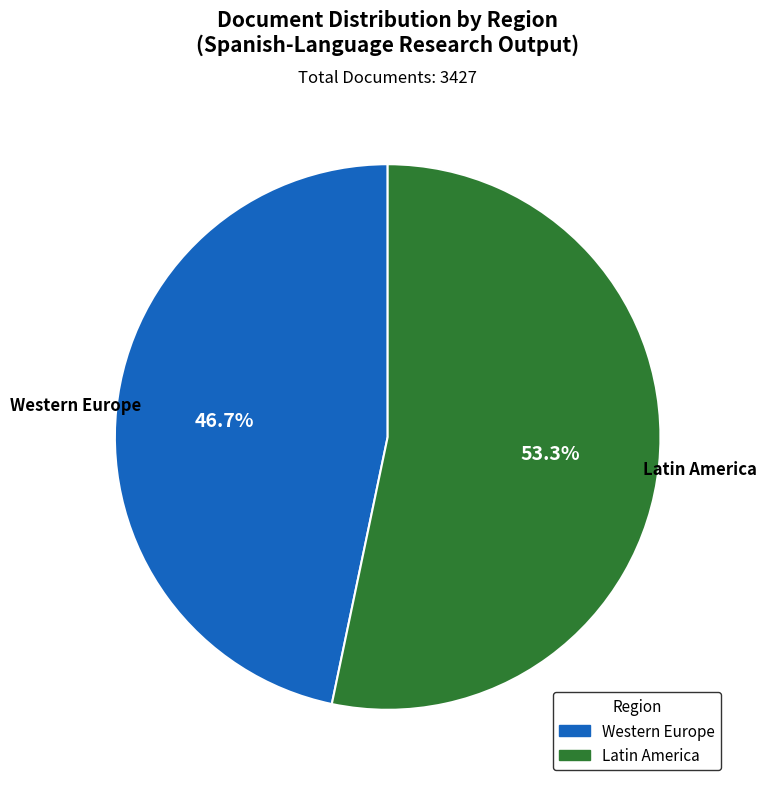

How many segments does this pie chart have?

2